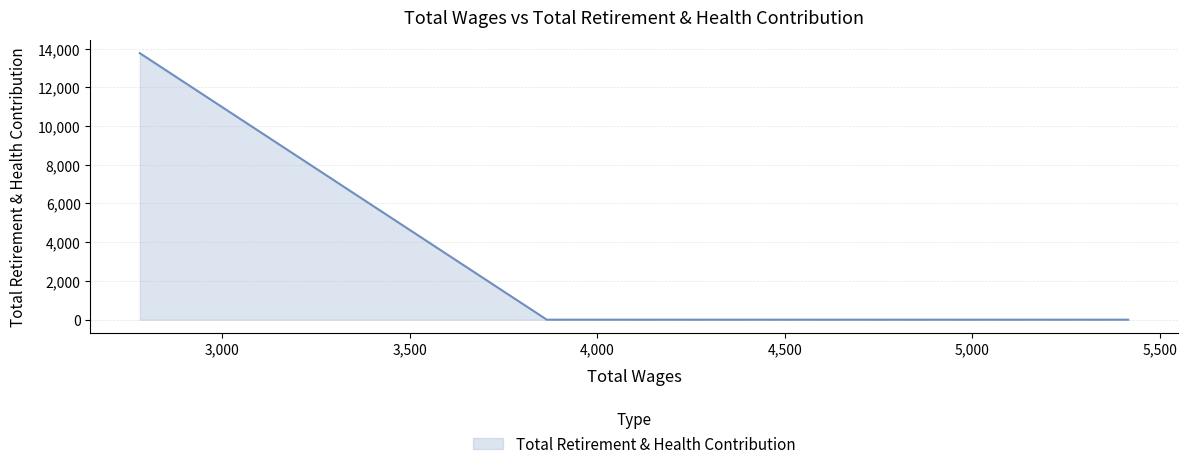

What is the sum of all values?

13759